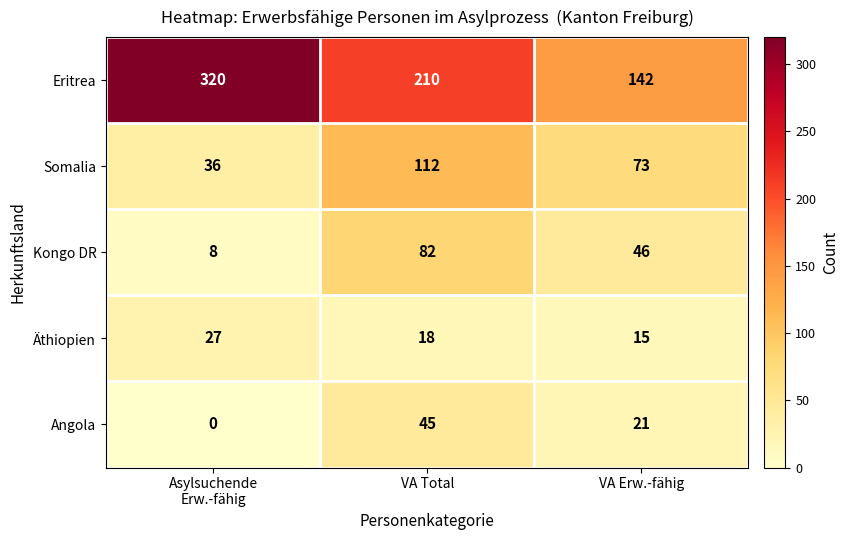

What is the spread (max minus min) of values at VA Total?

192